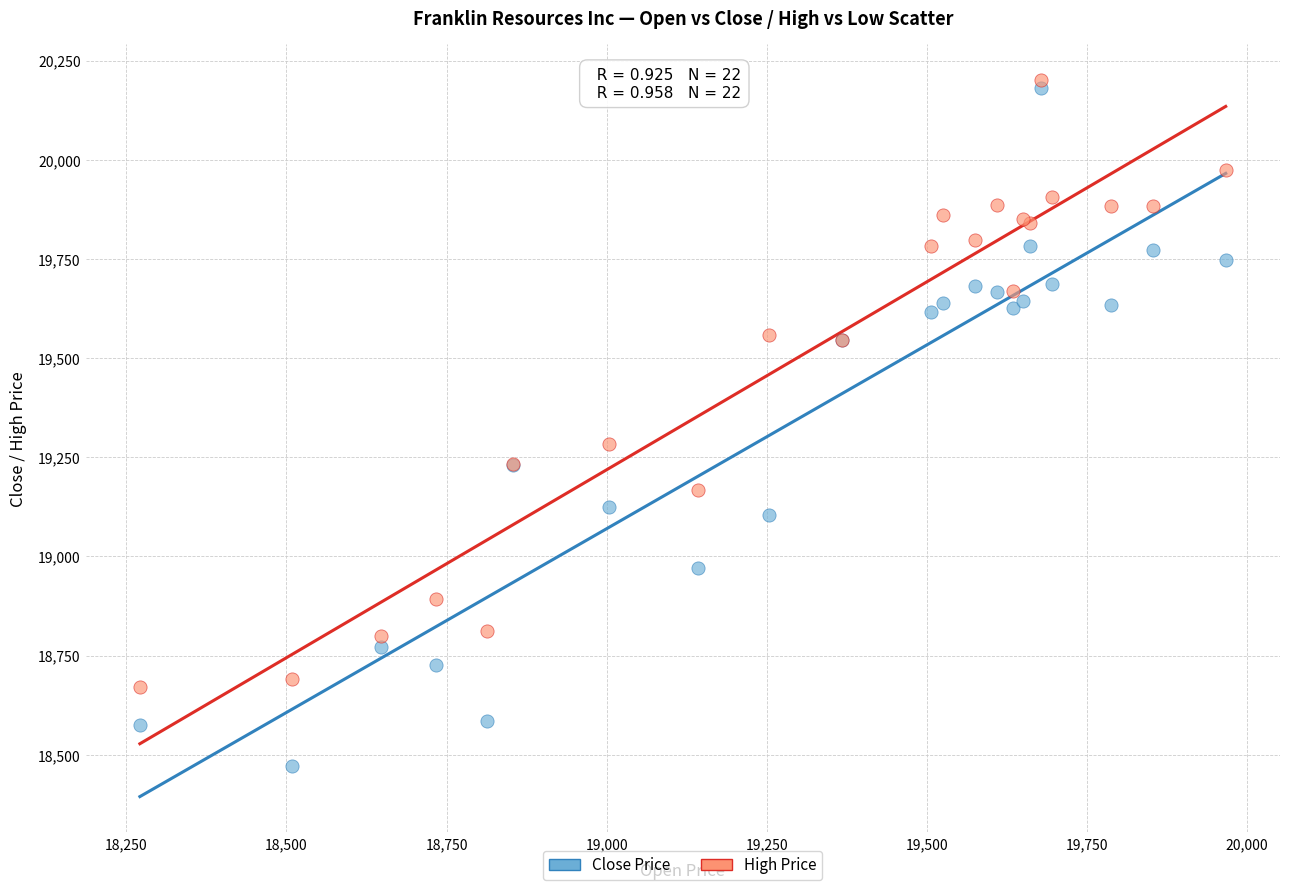

What is the X range (max minus min) for the scatter plot?

1696